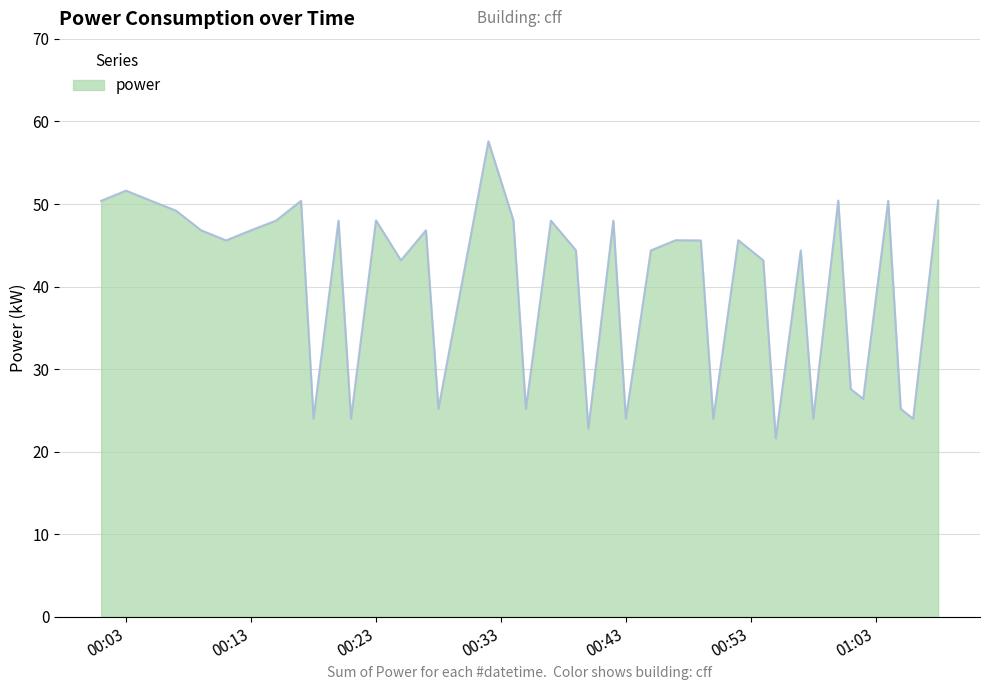

Reading left to right, what are all the values shown in this chart?

50.4	51.6	50.4	49.2	46.8	45.6	46.8	48.0	50.4	24.0	48.0	24.0	48.0	43.2	46.8	25.2	57.6	48.0	25.2	48.0	44.4	22.8	48.0	24.0	44.4	45.6	45.6	24.0	45.6	43.2	21.6	44.4	24.0	50.4	27.6	26.4	50.4	25.2	24.0	50.4